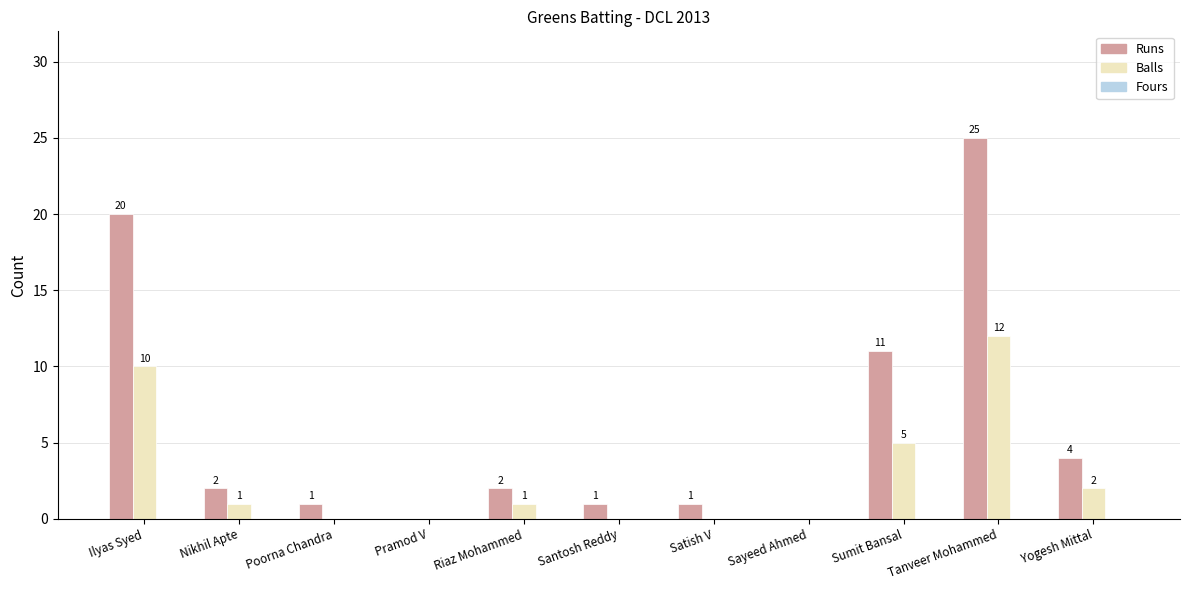

How many values in Runs are above zero?

9